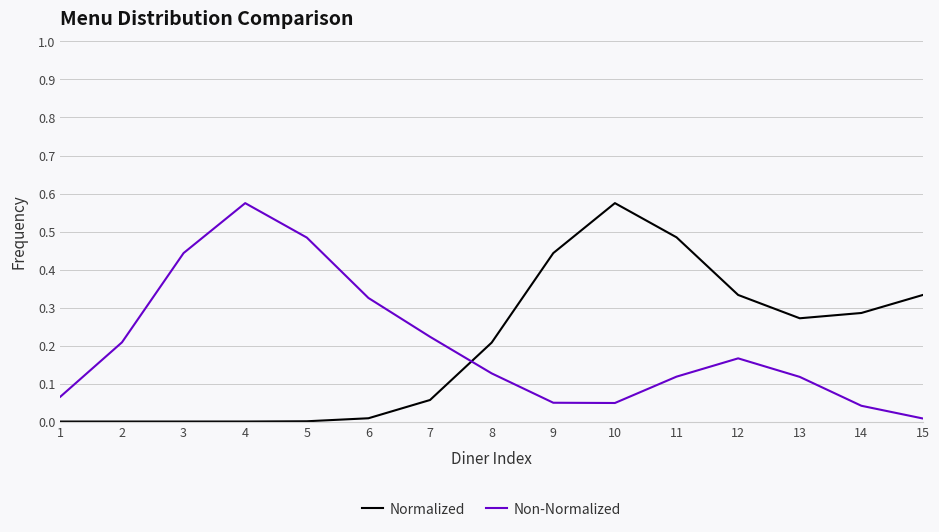

Which category has the highest value in the Non-Normalized series?

4